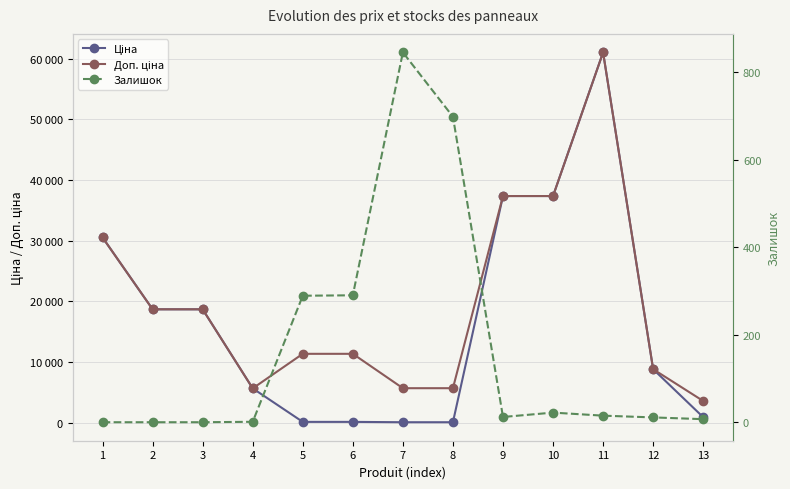

At how many categories does at least one series exceed 56856?

1